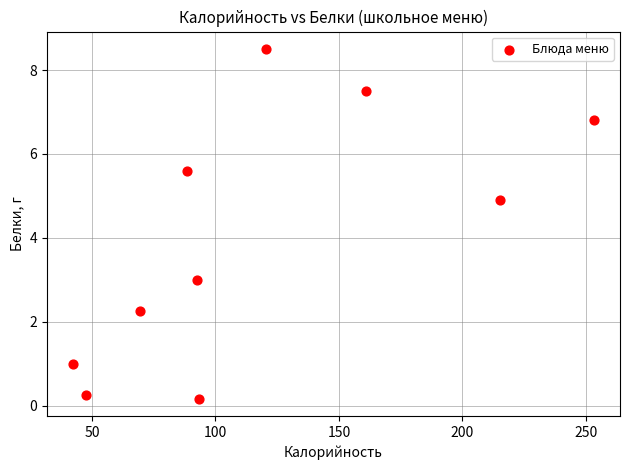

What is the range of X values (max minus min)?

211.0